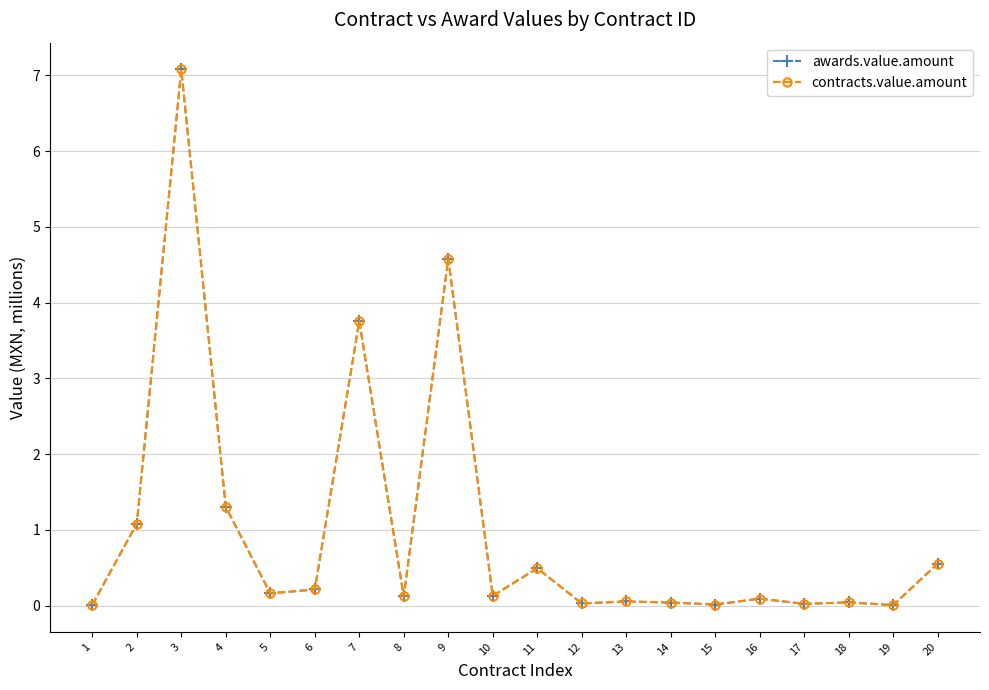

What is the approximate value of contracts.value.amount at 16?

0.1